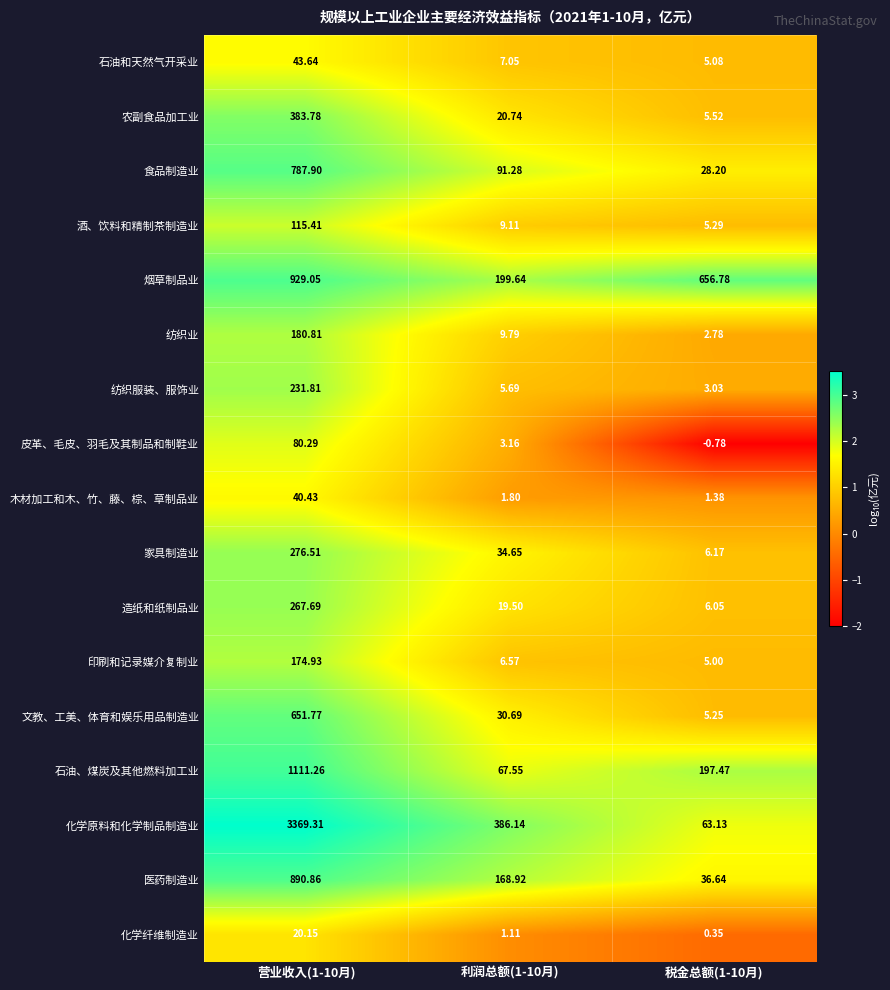

At 利润总额(1-10月), list the series in order from largest to smallest.

化学原料和化学制品制造业, 烟草制品业, 医药制造业, 食品制造业, 石油、煤炭及其他燃料加工业, 家具制造业, 文教、工美、体育和娱乐用品制造业, 农副食品加工业, 造纸和纸制品业, 纺织业, 酒、饮料和精制茶制造业, 石油和天然气开采业, 印刷和记录媒介复制业, 纺织服装、服饰业, 皮革、毛皮、羽毛及其制品和制鞋业, 木材加工和木、竹、藤、棕、草制品业, 化学纤维制造业